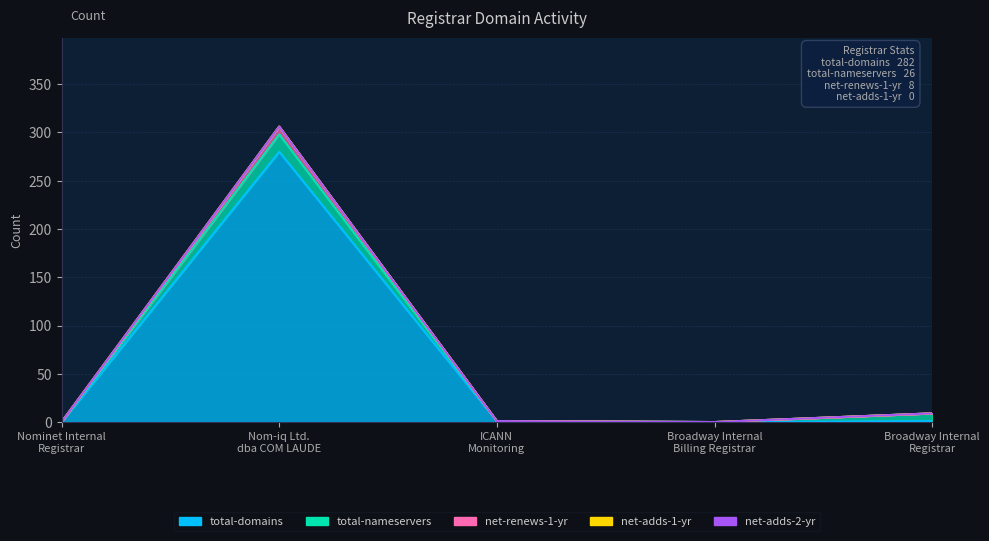

Count the number of data series in this chart.

5